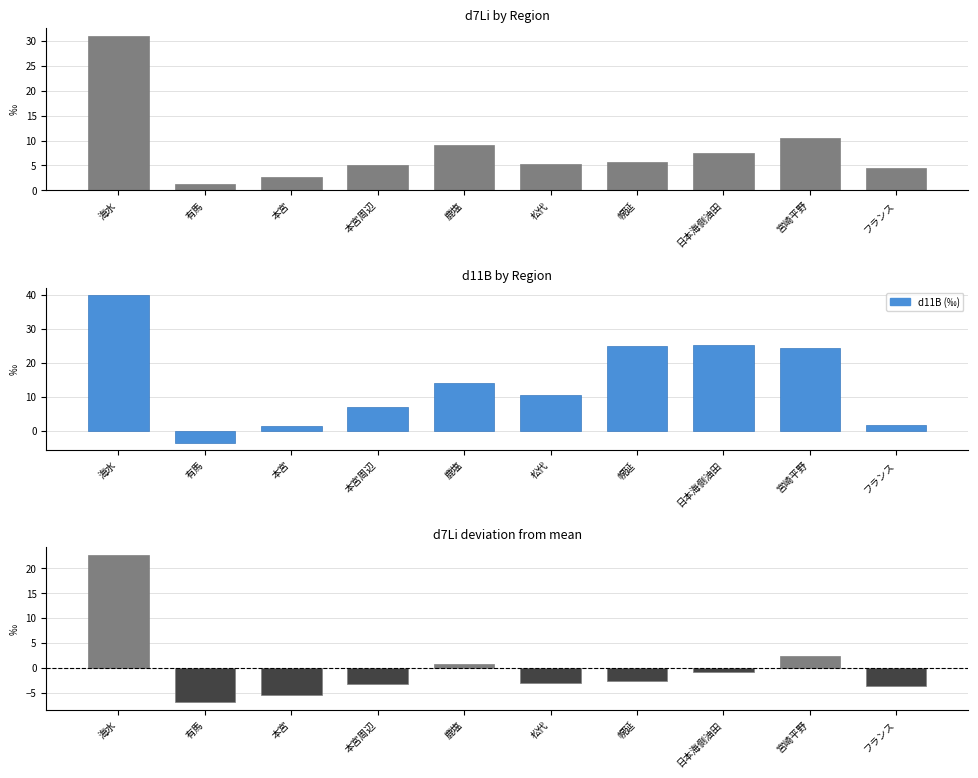

How many values in the d11B series are below 14?

5